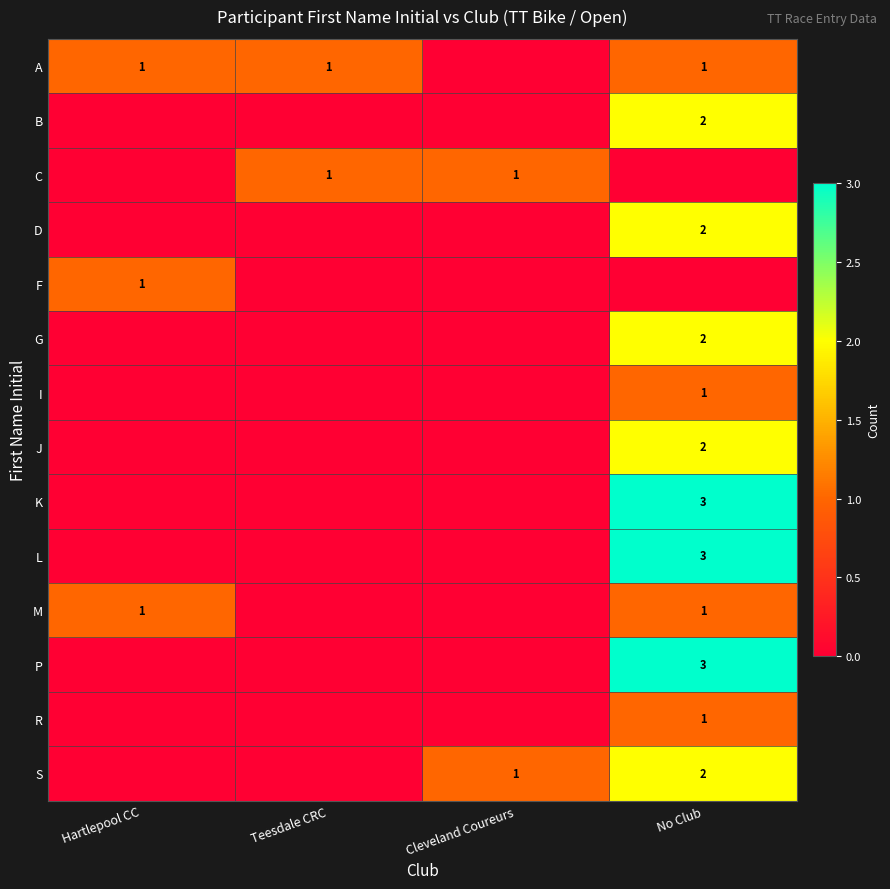

What is the difference between the highest and lowest values at Teesdale CRC?

1